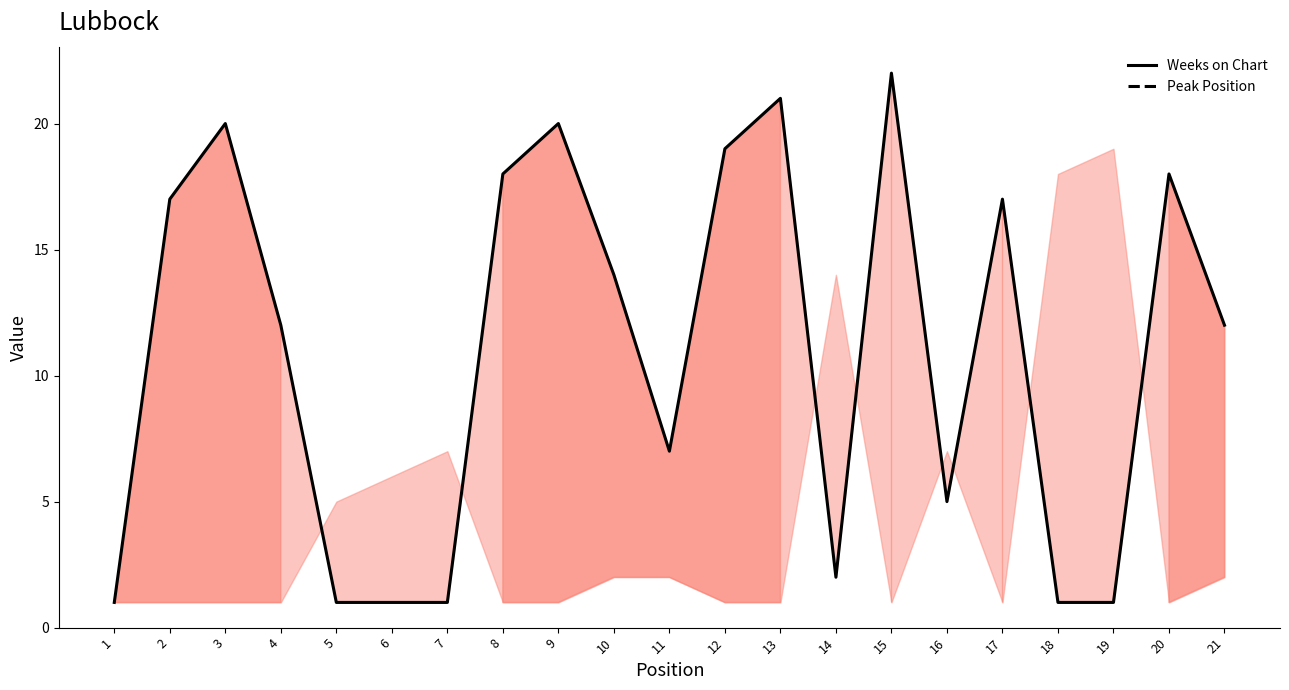

Which series has the largest total across all categories?

Weeks on Chart